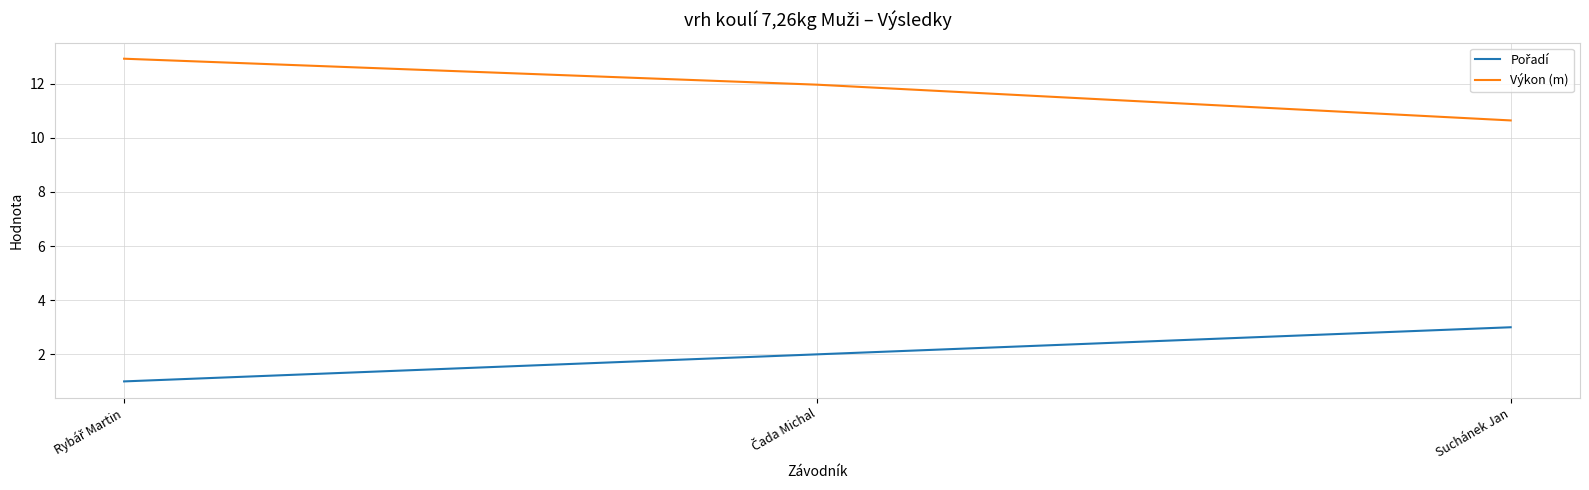

What is the spread (max minus min) of values at Suchánek Jan?

7.6